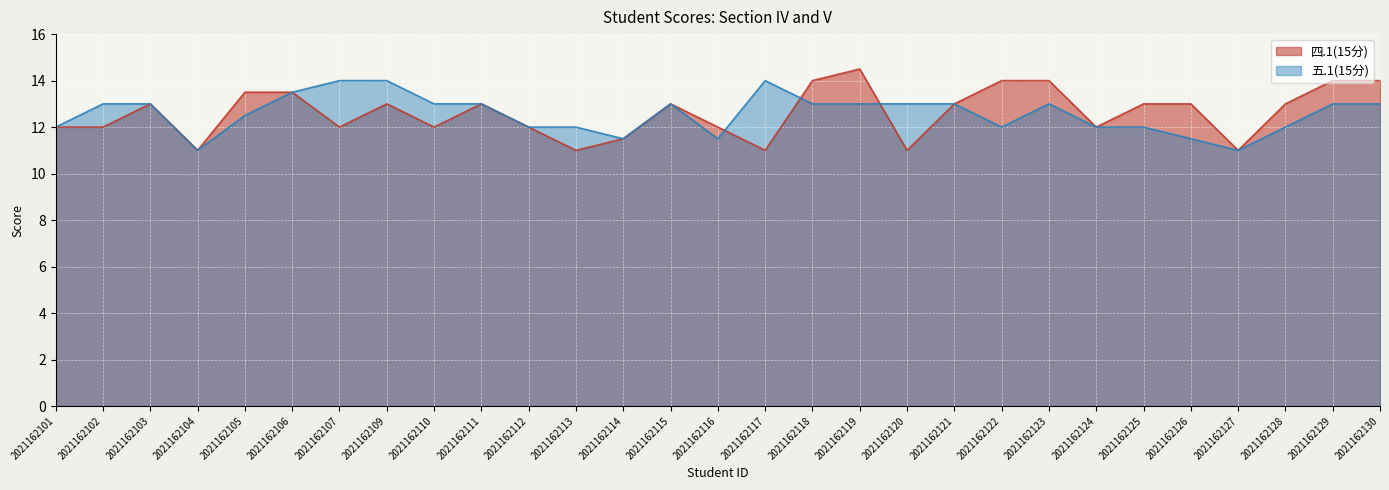

Where is the first local minimum for 四.1(15分)?

2021162104